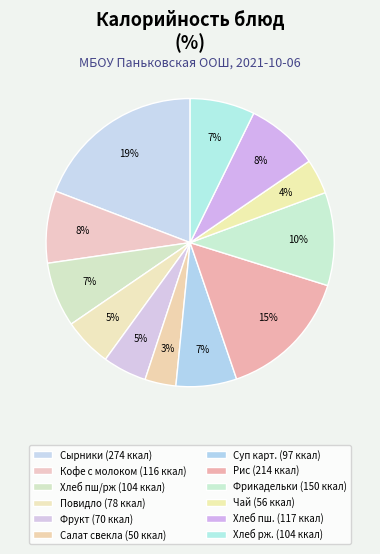

Rank the categories by value from lowest to highest.

Салат из свеклы и яблок, Чай с сахаром и вит. С, Фрукт свежий, Повидло, Суп картофельный с мак., Хлеб пшеничный/ржаной, Хлеб ржаной, Кофейный напиток с молоком, Хлеб пшеничный, Фрикадельки мясные, Рис отварной, Сырники из творога